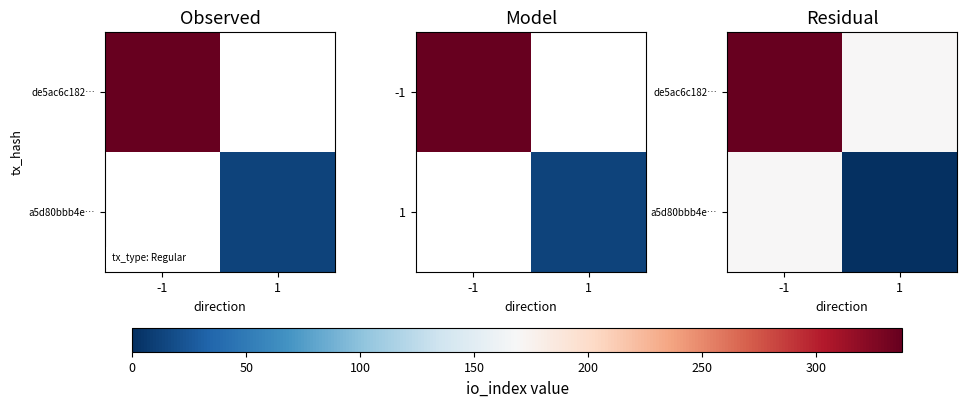

At how many categories does at least one series exceed 36?

1